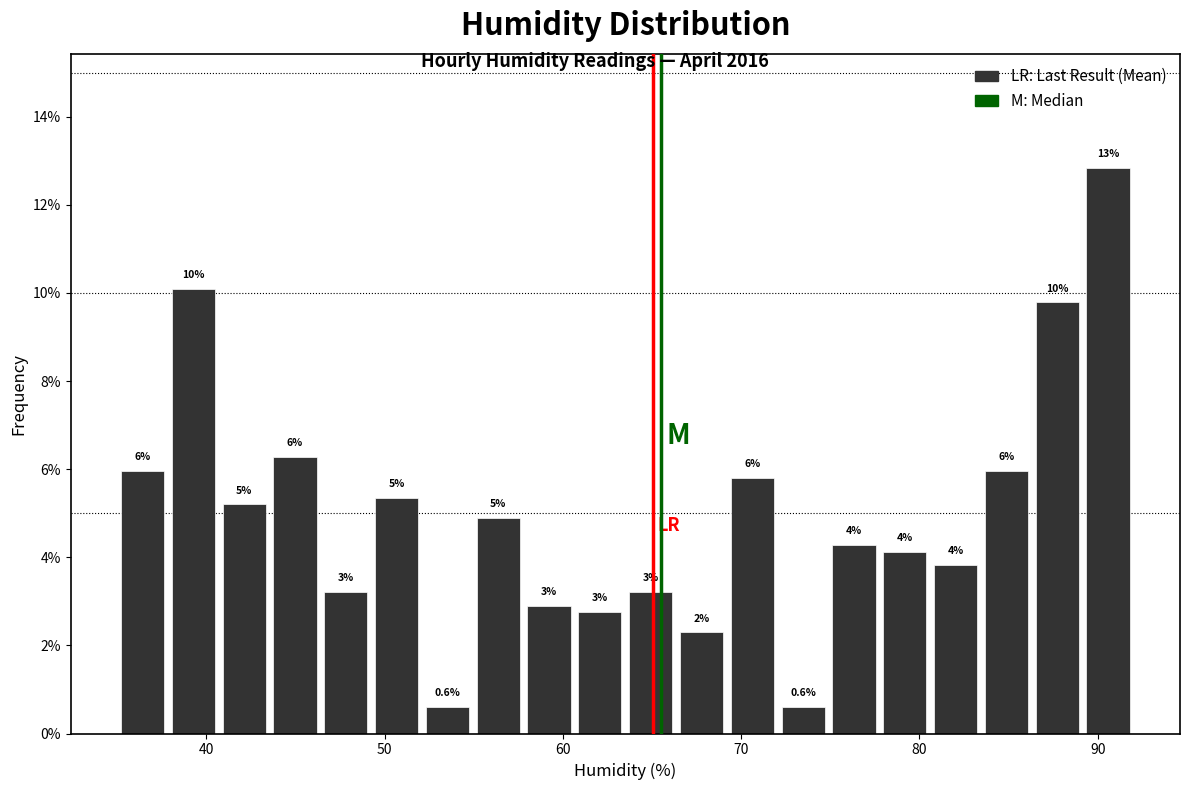

Around what value on the x-axis is the tallest bar? Give the approximate position of its centre, as read against the axis.

91